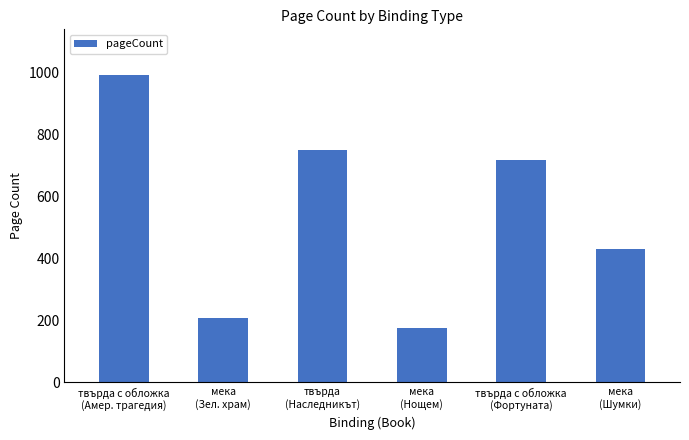

Which category has the highest value across all series?

твърда с обложка
(Амер. трагедия)